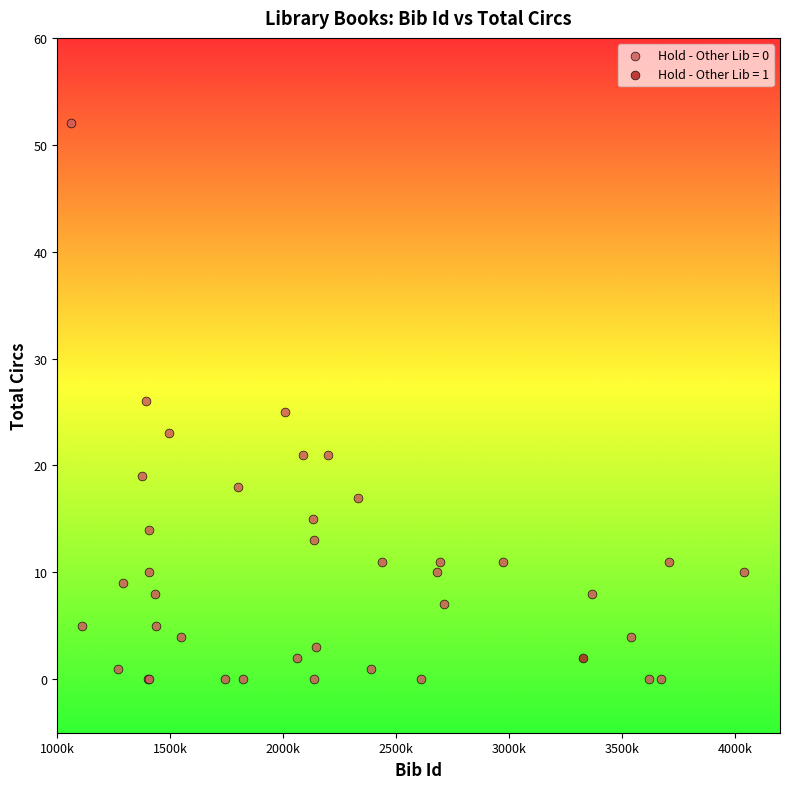

What are all the series names shown in the legend?

Hold - Other Lib = 0, Hold - Other Lib = 1